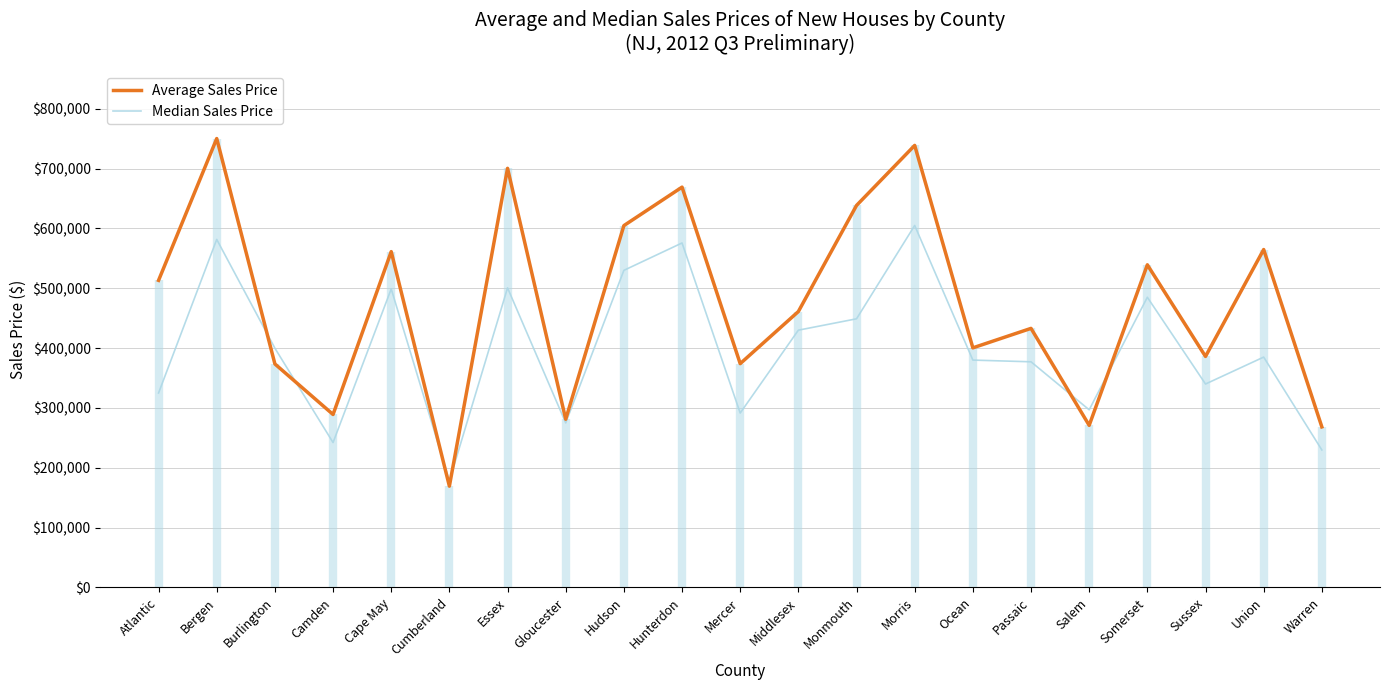

List the series in order of their overall mean, highest first.

Average Sales Price, Median Sales Price